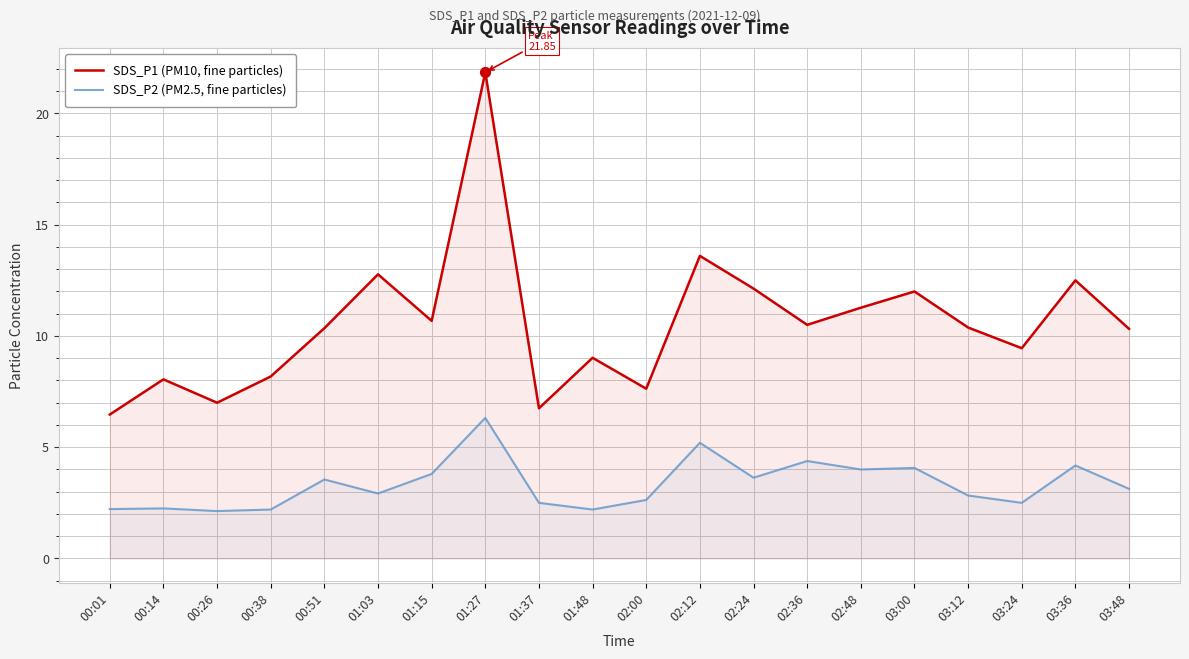

What are all the series names shown in the legend?

SDS_P1 (PM10, fine particles), SDS_P2 (PM2.5, fine particles)